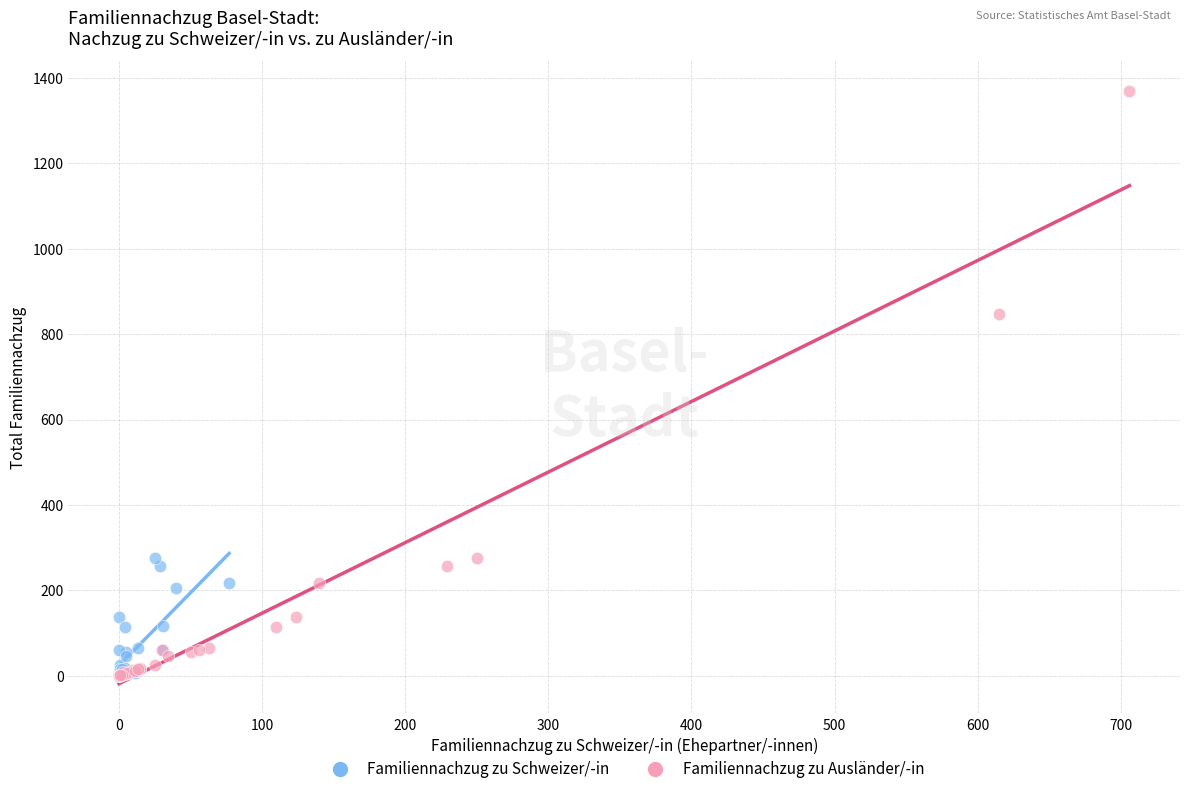

Which series contains the highest Y value?

Familiennachzug zu Ausländer/-in